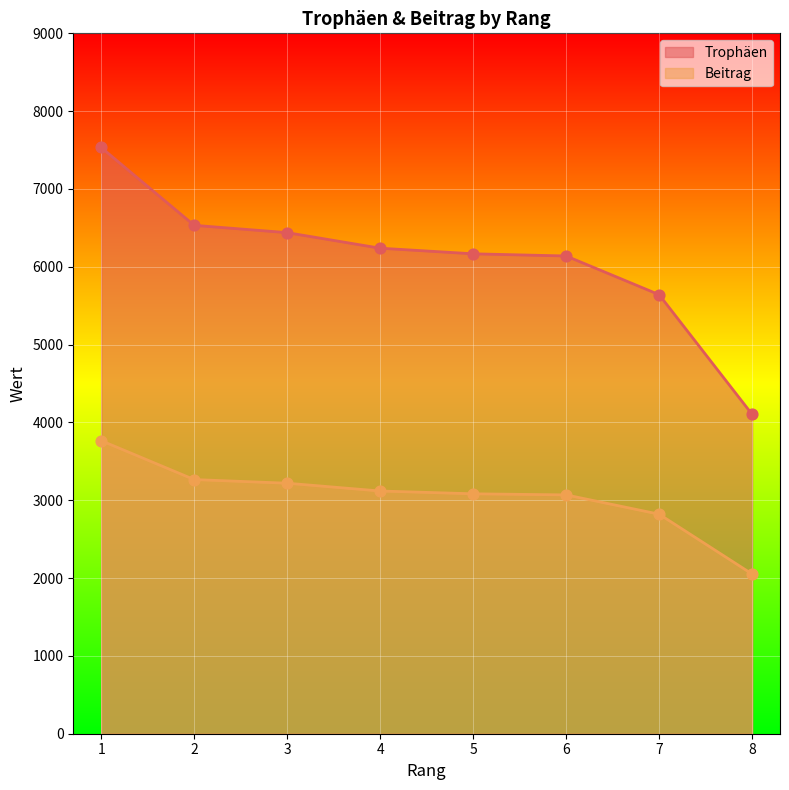

What is the total value across all series at 2?

9799